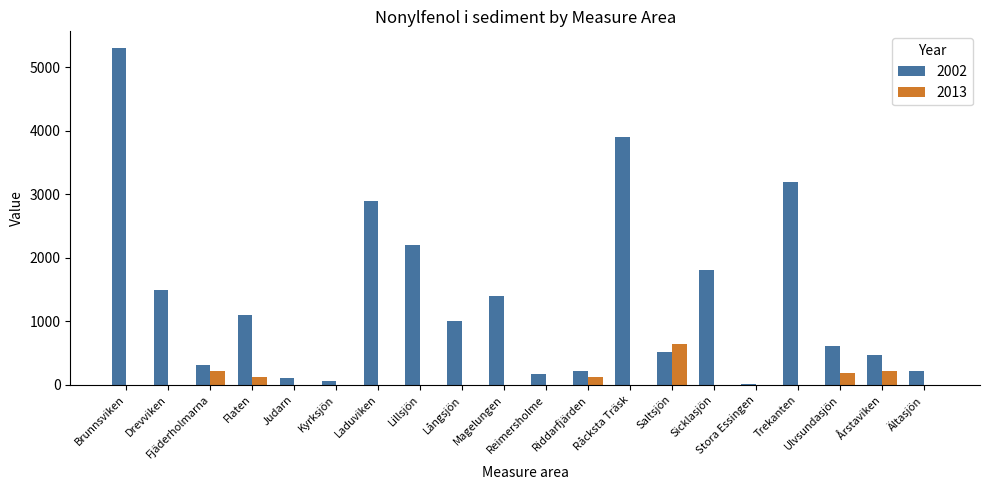

Between Drevviken and Trekanten, which series saw the biggest shift?

2002